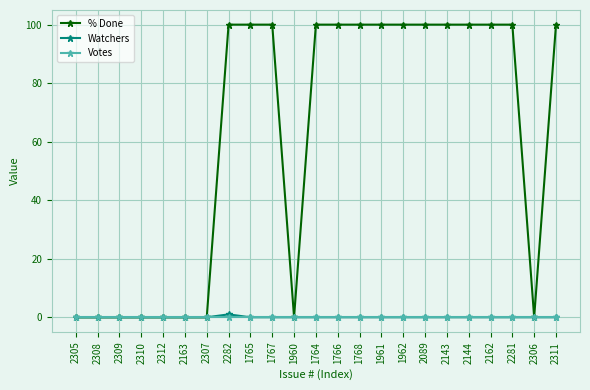

Which series has the largest total across all categories?

% Done